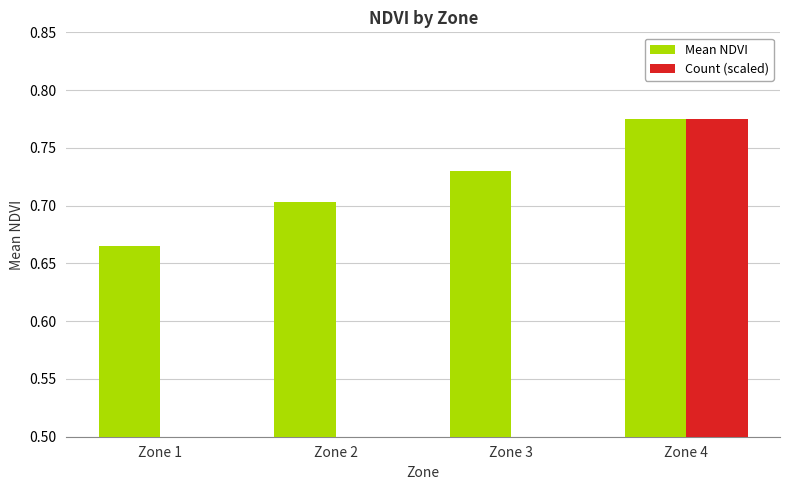

The value of Mean NDVI at Zone 3 is 0.7. True or false?

True